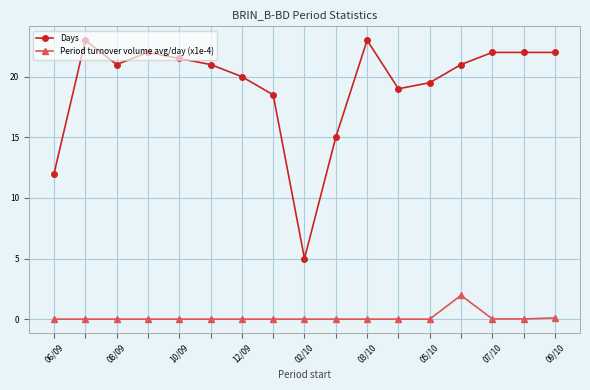

How many data points does each series have?

17